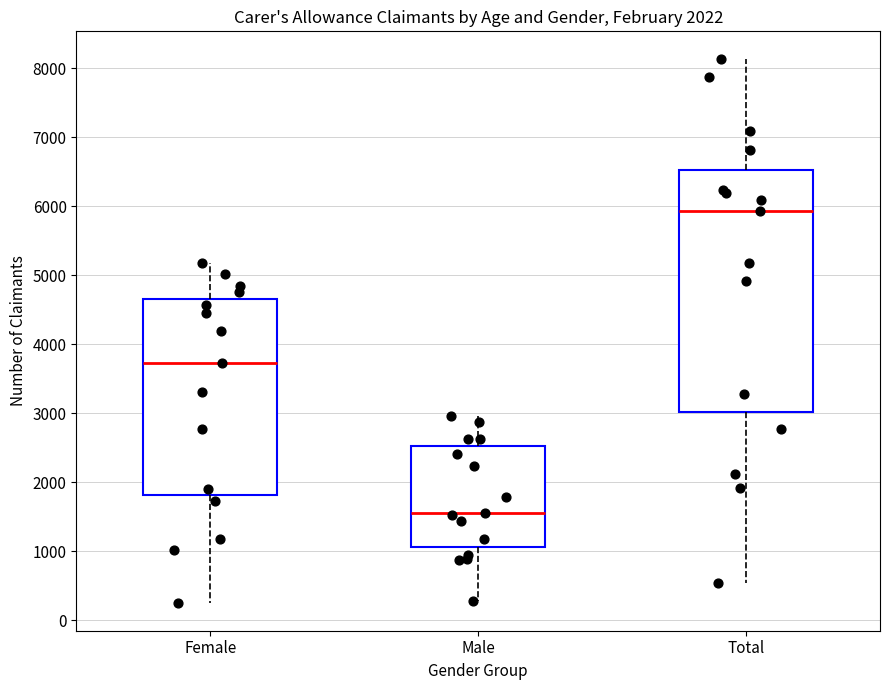

Which box is the tallest, from its lower edge to its upper edge?

Total